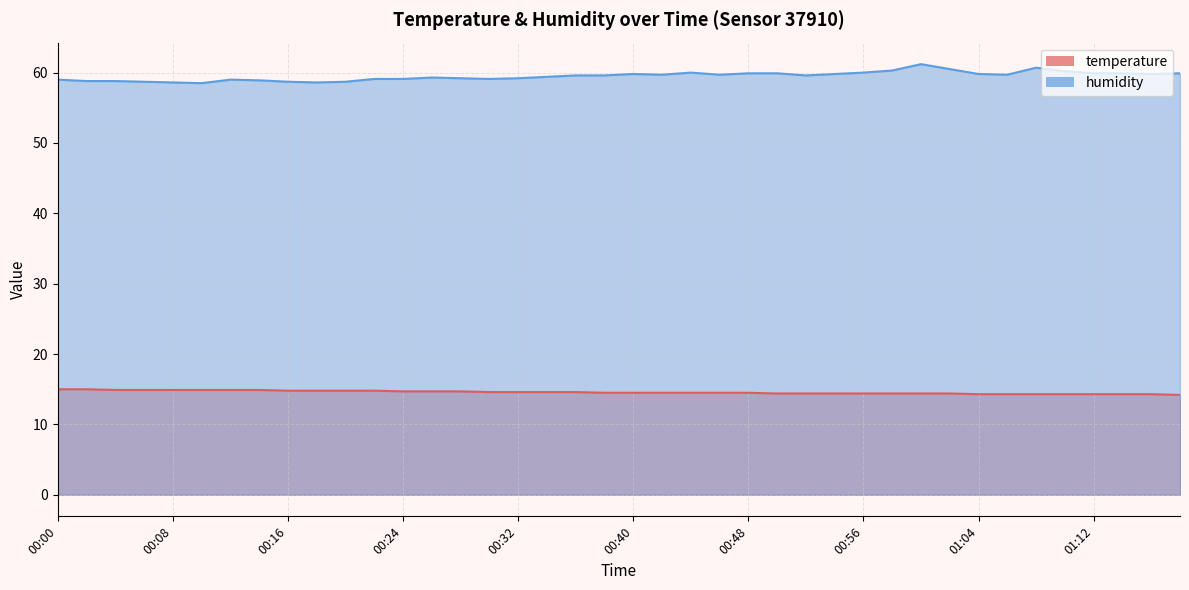

At which label is humidity closest to 59?

00:00